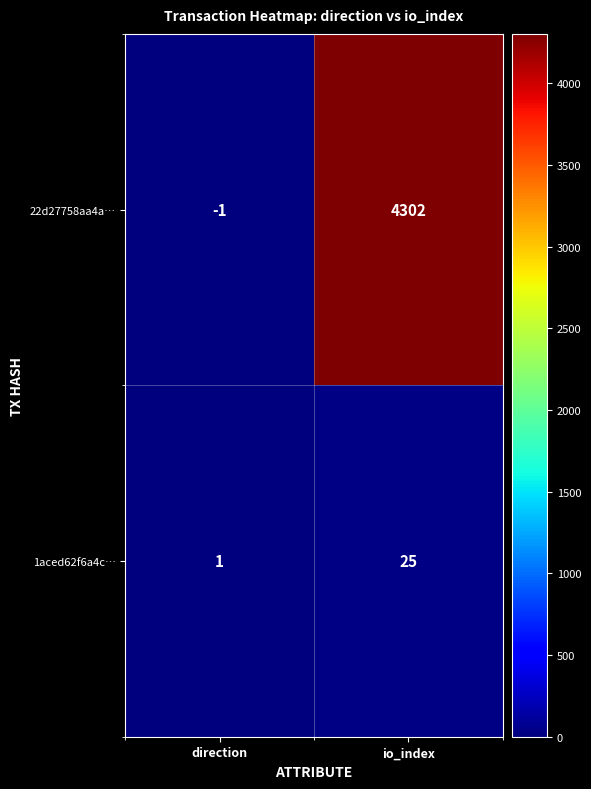

At which label is 1aced62f6a4c… closest to 13?

direction